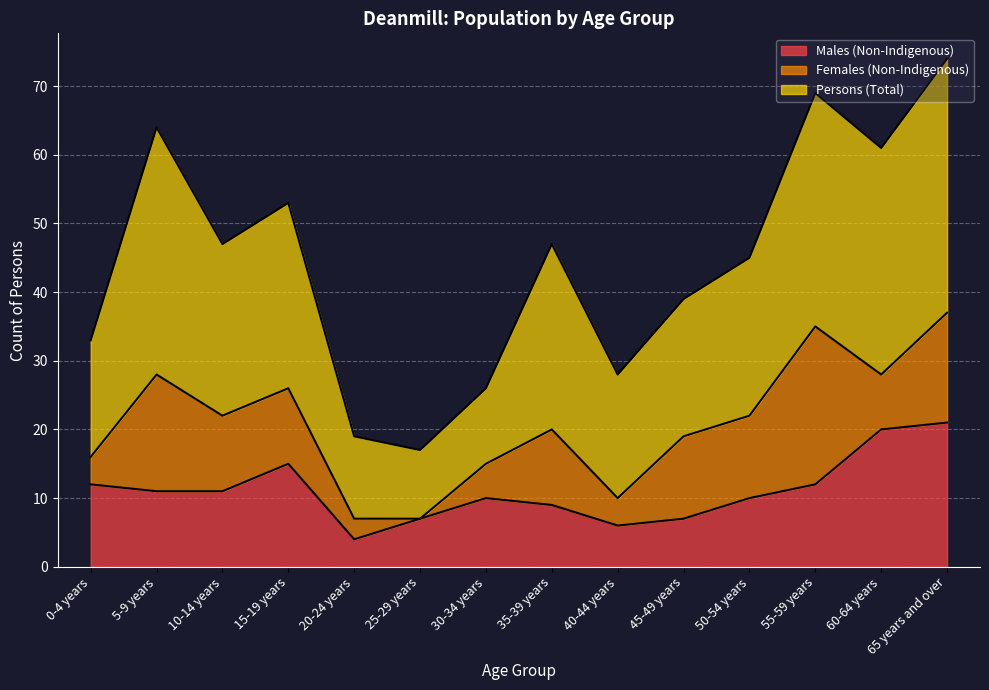

What is the difference between the highest and lowest values at 40-44 years?

22